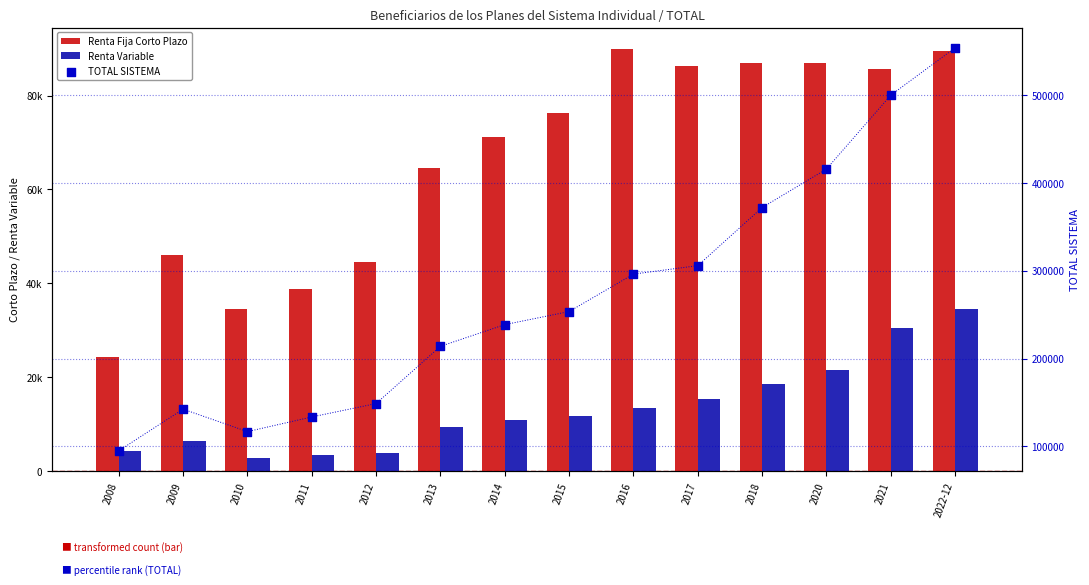

Which series reaches the maximum Y coordinate?

TOTAL SISTEMA